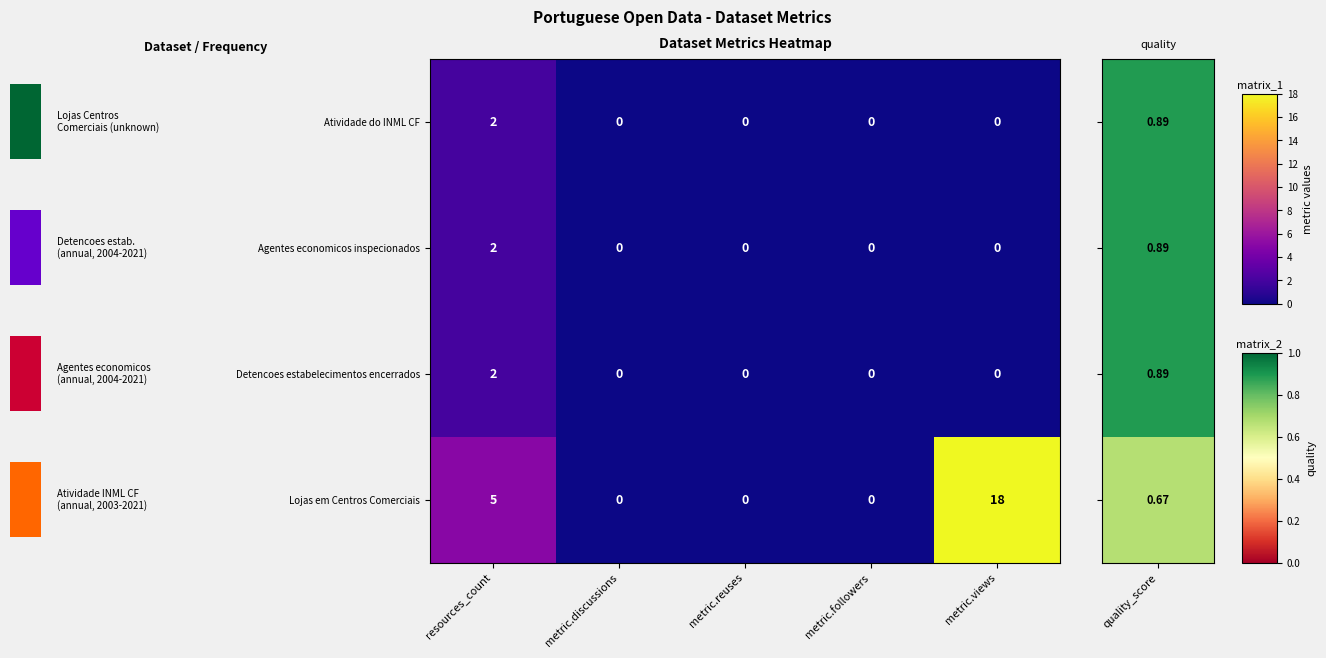

How many Detencoes estabelecimentos encerrados values are between 0 and 1?

4